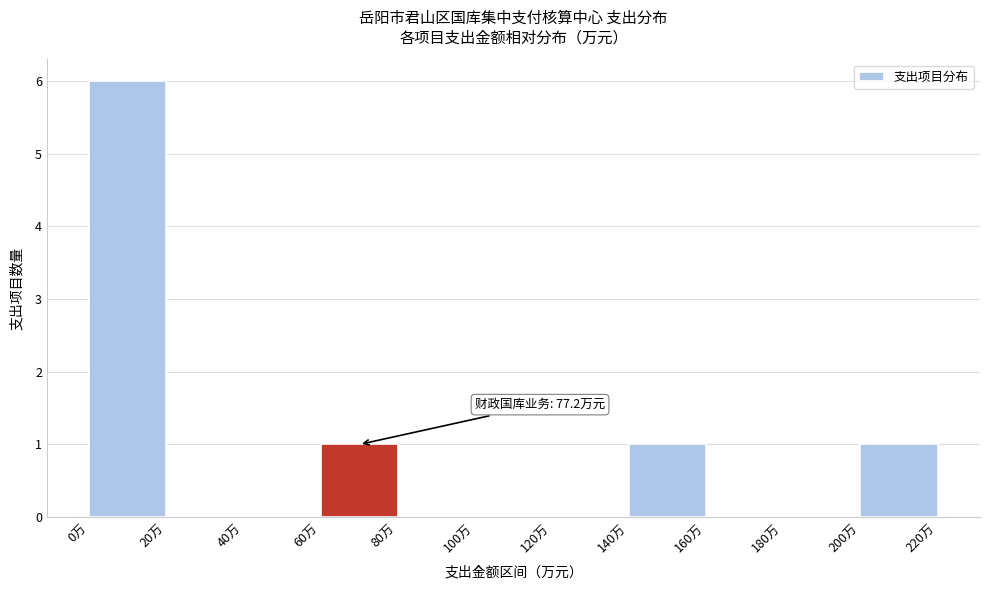

Which range on the x-axis has the tallest bar?

0 to 20